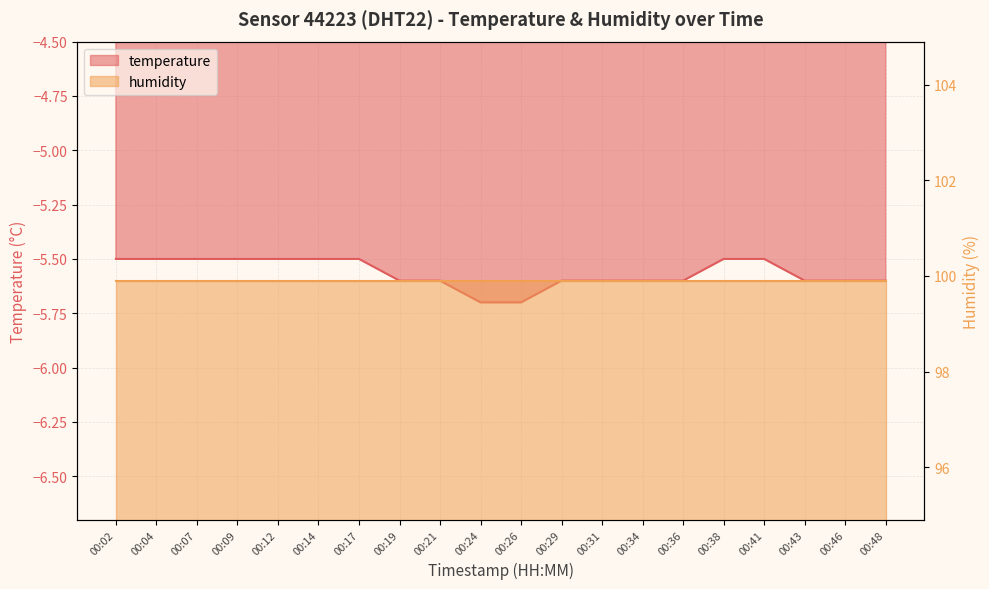

Which category has the highest value across all series?

00:02